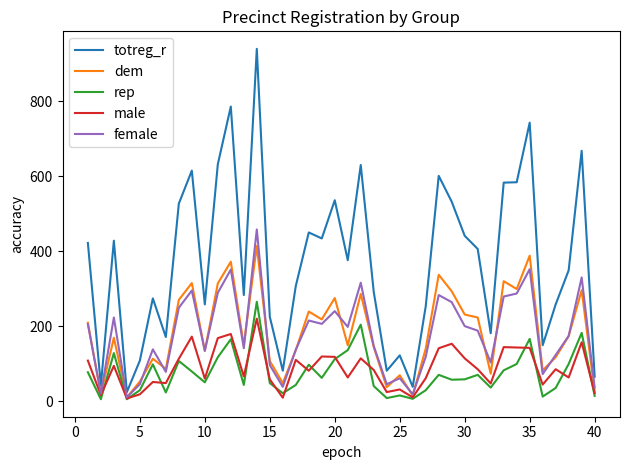

How many categories are shown in the chart?

40